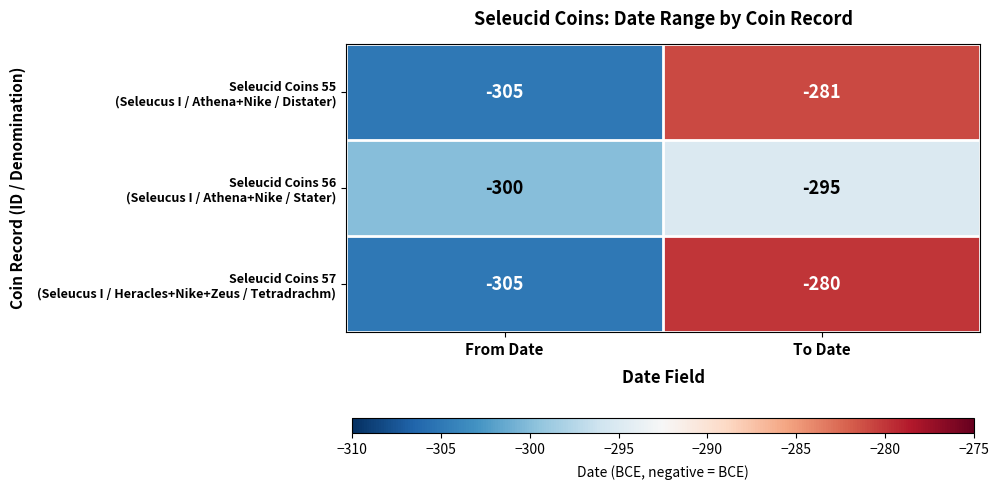

What is the maximum value shown in the chart?

-280